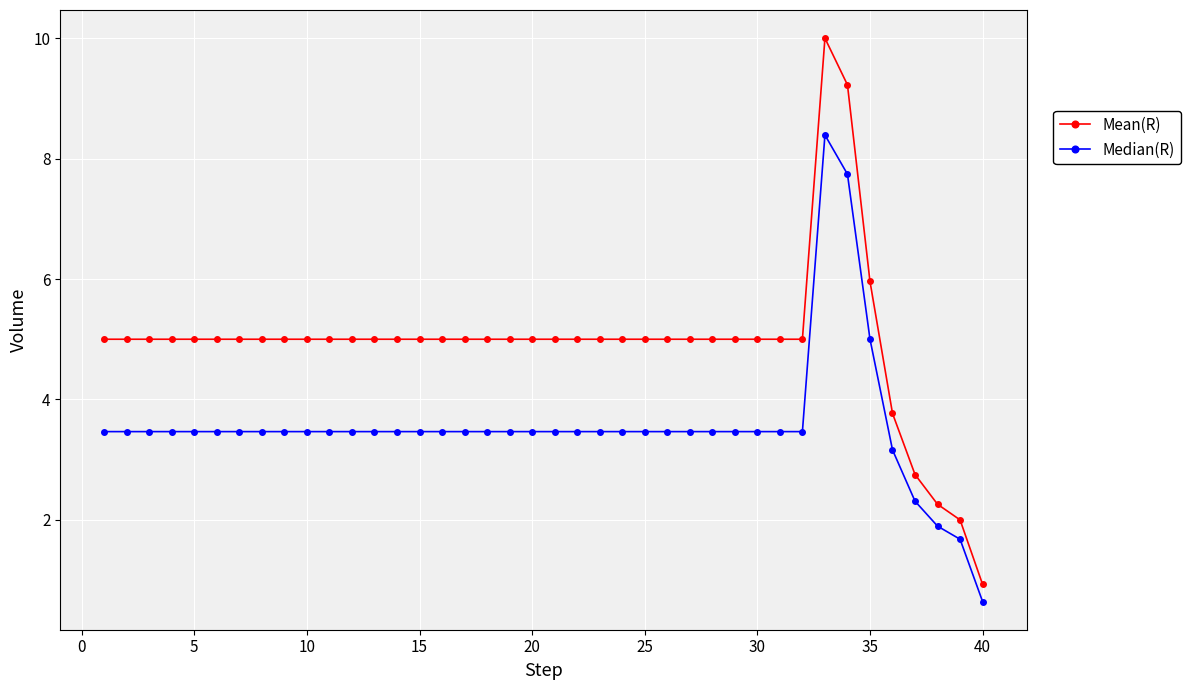

True or false: Median(R) has more than 0 interior local peaks.

True